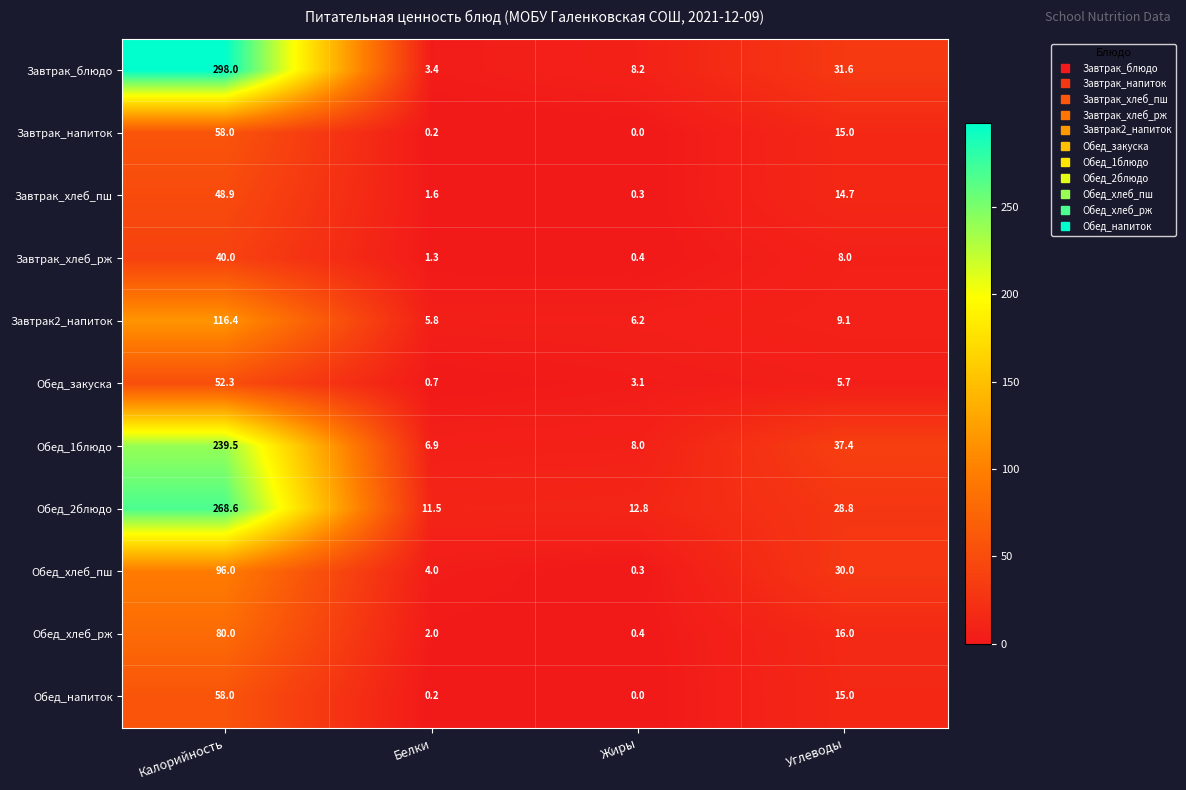

Read the Завтрак2_напиток value at Углеводы.

9.1